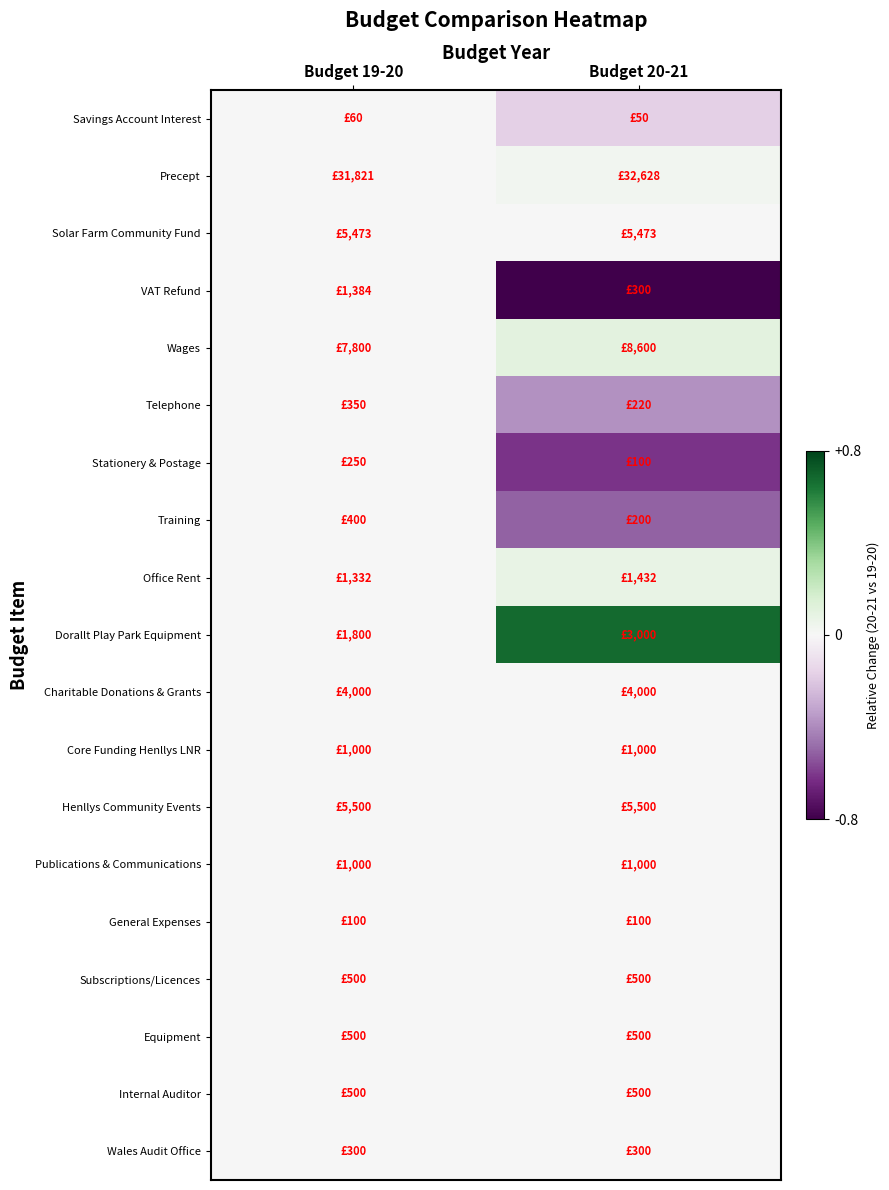

Between Budget 19-20 and Budget 20-21, which is larger?

Budget 19-20